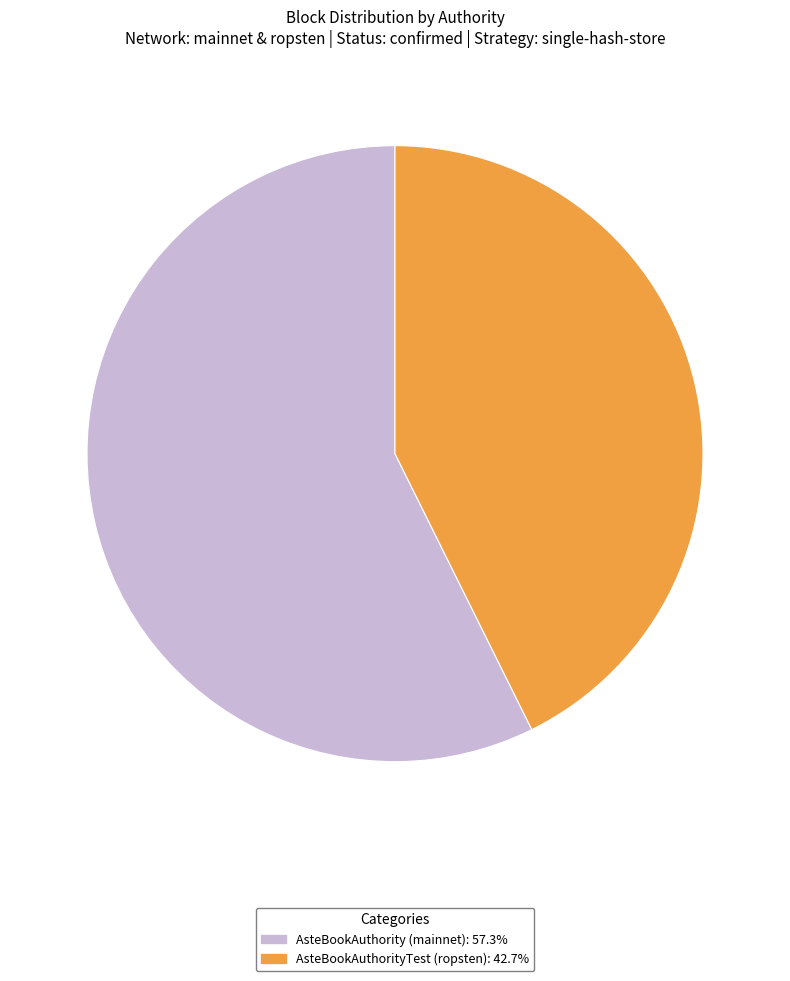

Is there a majority slice in this chart?

Yes